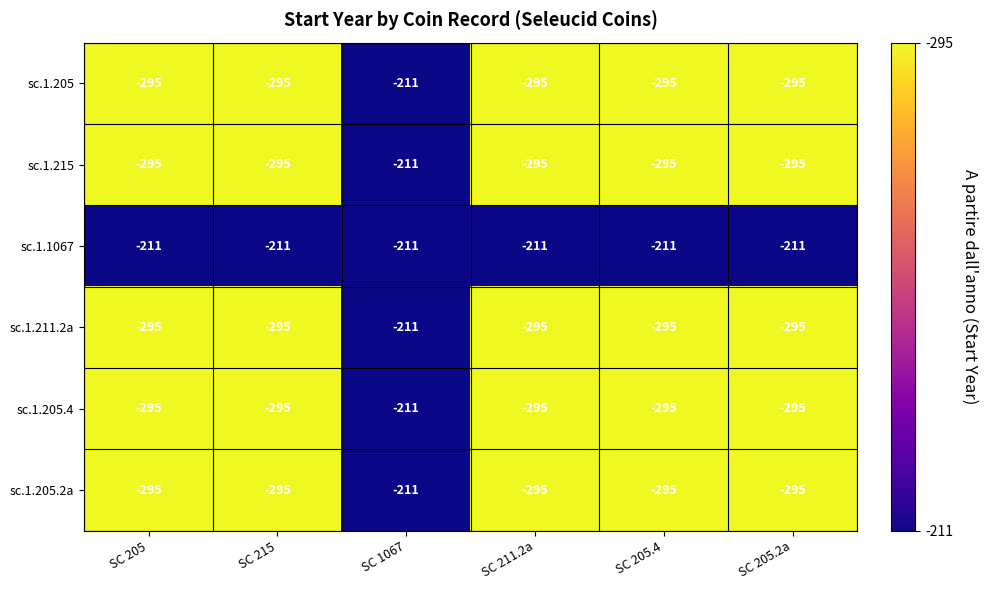

What is the spread (max minus min) of values at SC 205.4?

84